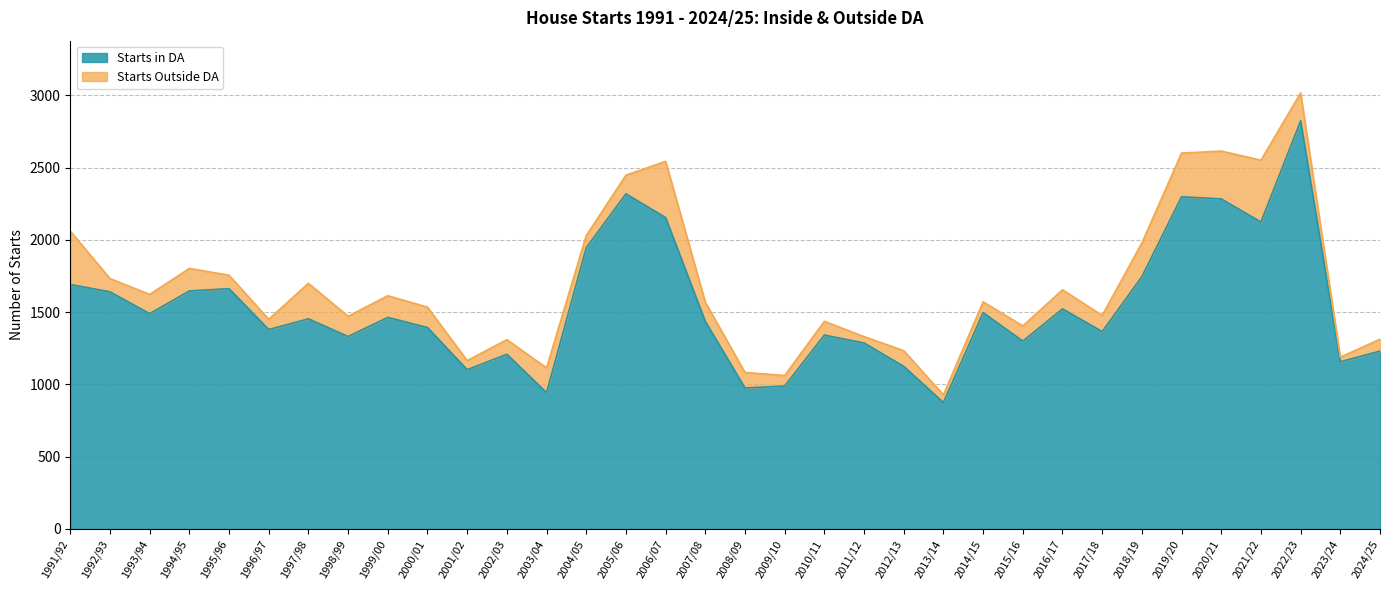

How many points are higher than both their immediate neighbors (excluding endpoints)?

10